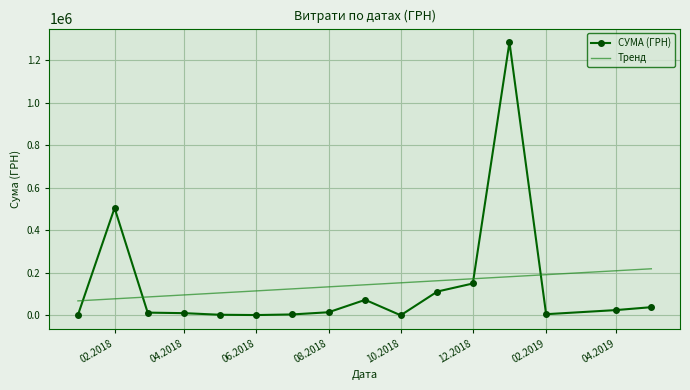

At which category does СУМА (ГРН) reach its first local peak?

02.2018